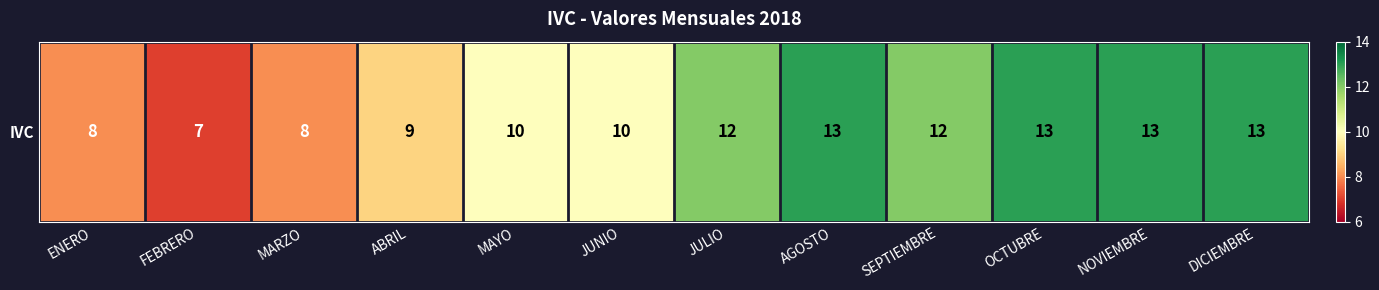

Reading right to left, list all the values displayed in this chart.

DICIEMBRE=13	NOVIEMBRE=13	OCTUBRE=13	SEPTIEMBRE=12	AGOSTO=13	JULIO=12	JUNIO=10	MAYO=10	ABRIL=9	MARZO=8	FEBRERO=7	ENERO=8